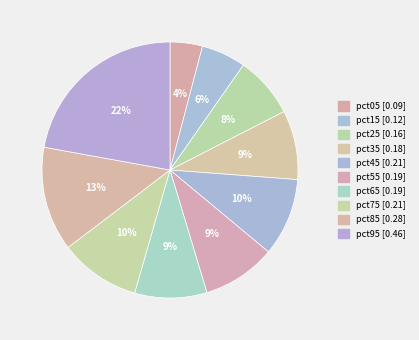

Count the number of slices in the pie.

10